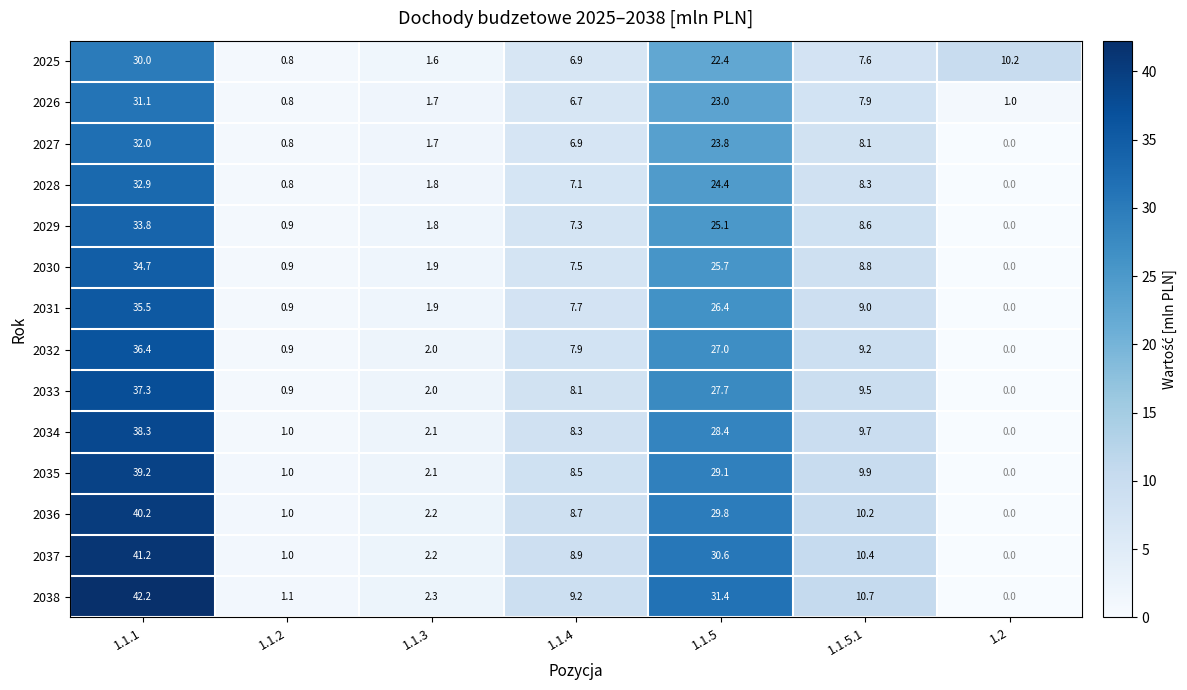

How many categories are shown in the chart?

7